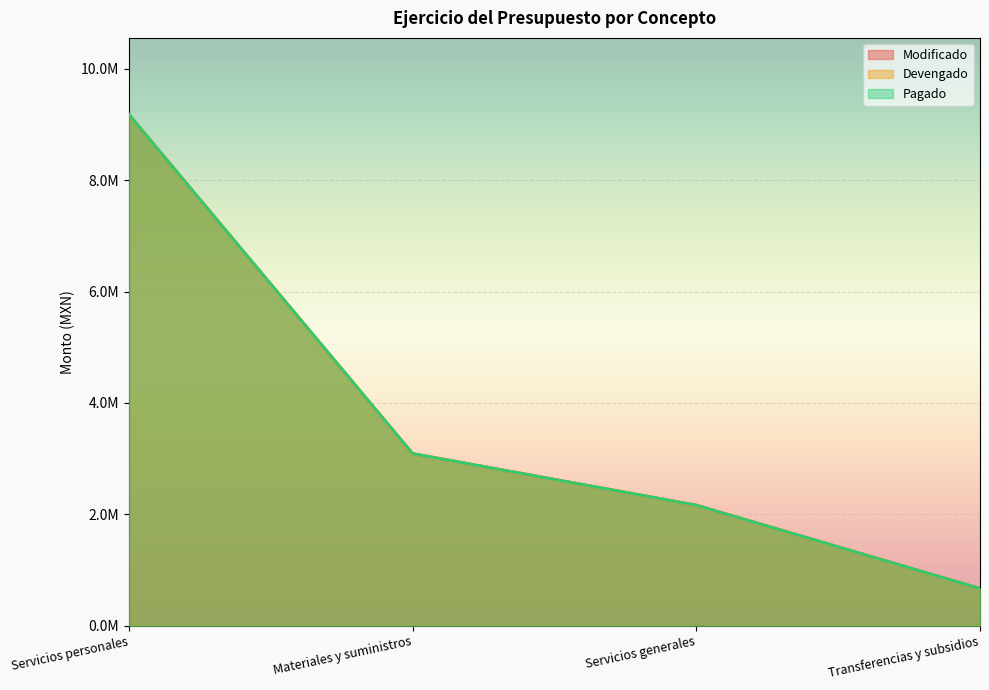

True or false: Modificado and Pagado cross at least once.

False